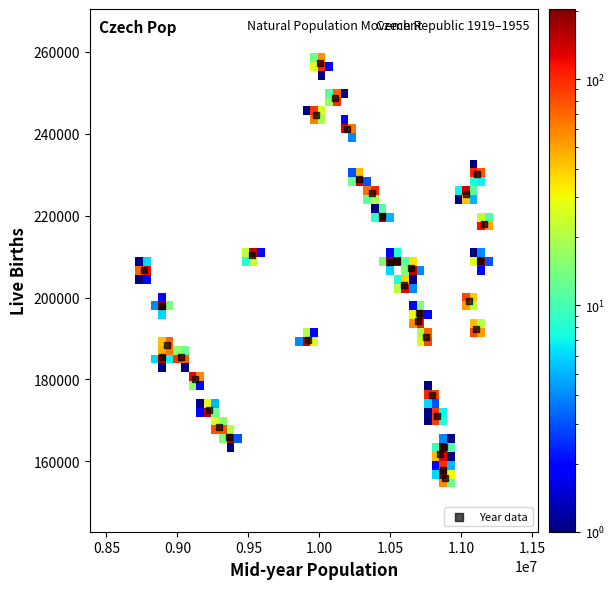

What is the range of Y values (max minus min)?

101285